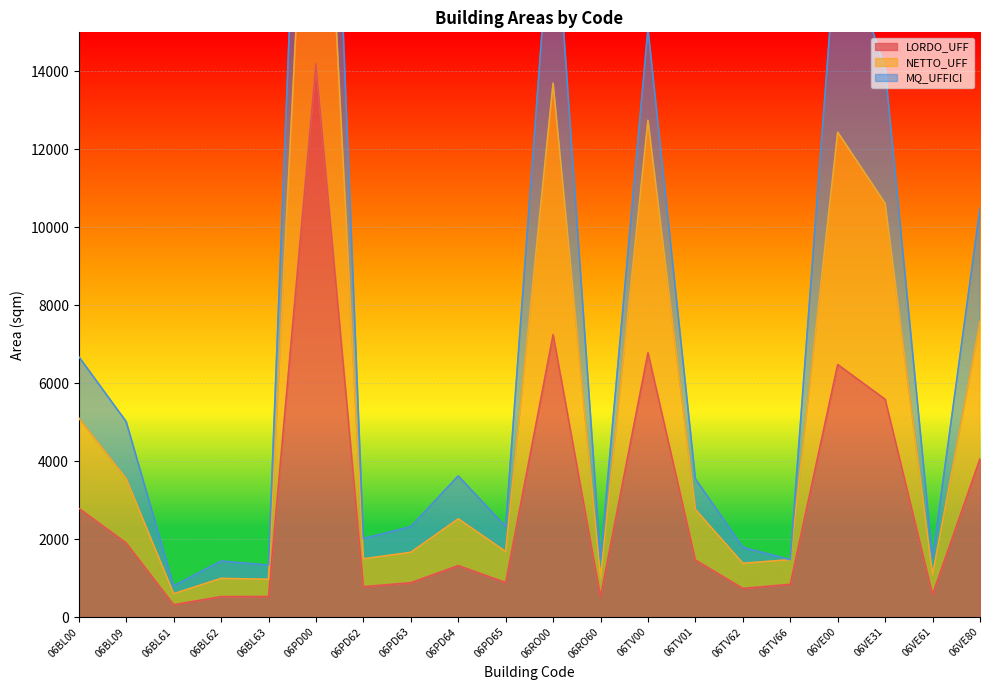

What is the lowest value of the LORDO_UFF series?

316